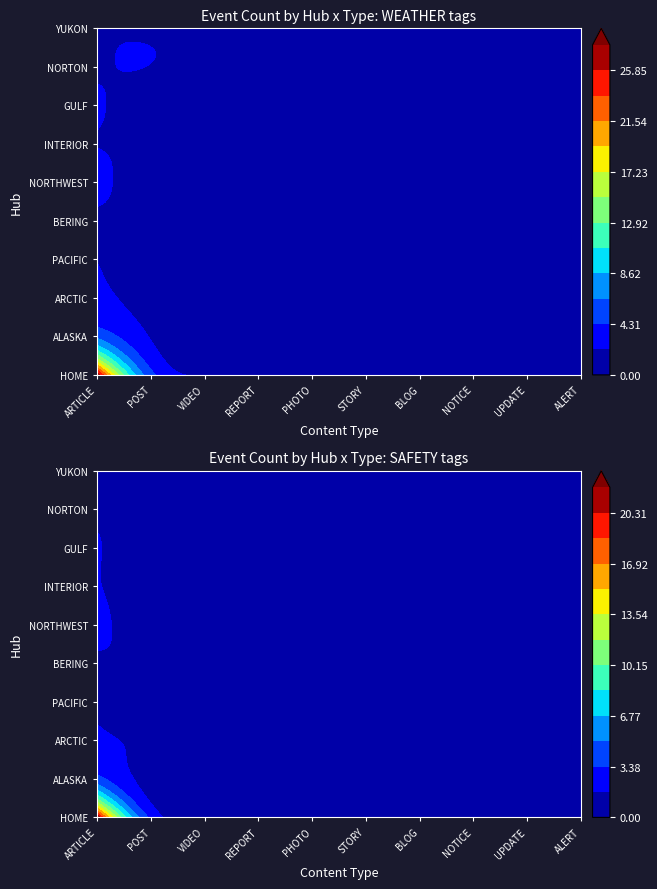

Which category has the lowest value across all series?

BERING